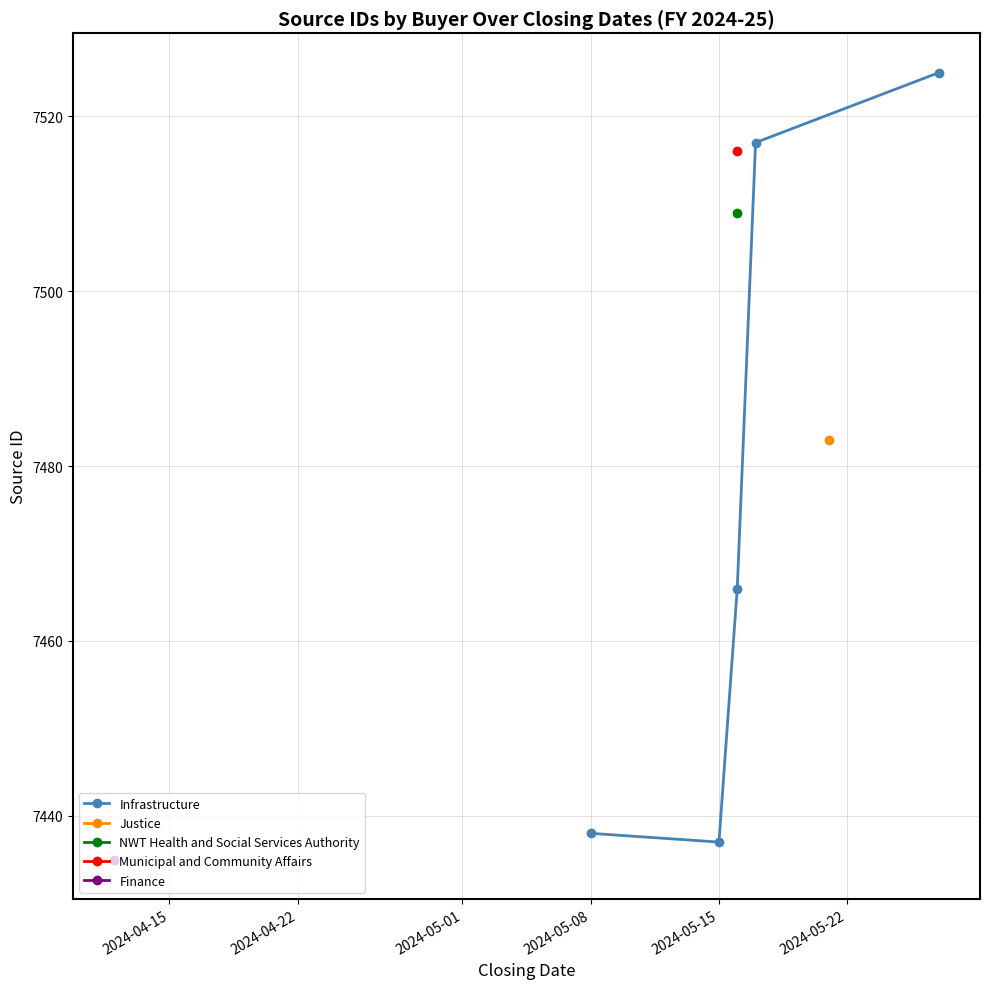

How many interior local valleys (lower than both neighbors) does the data have?

1